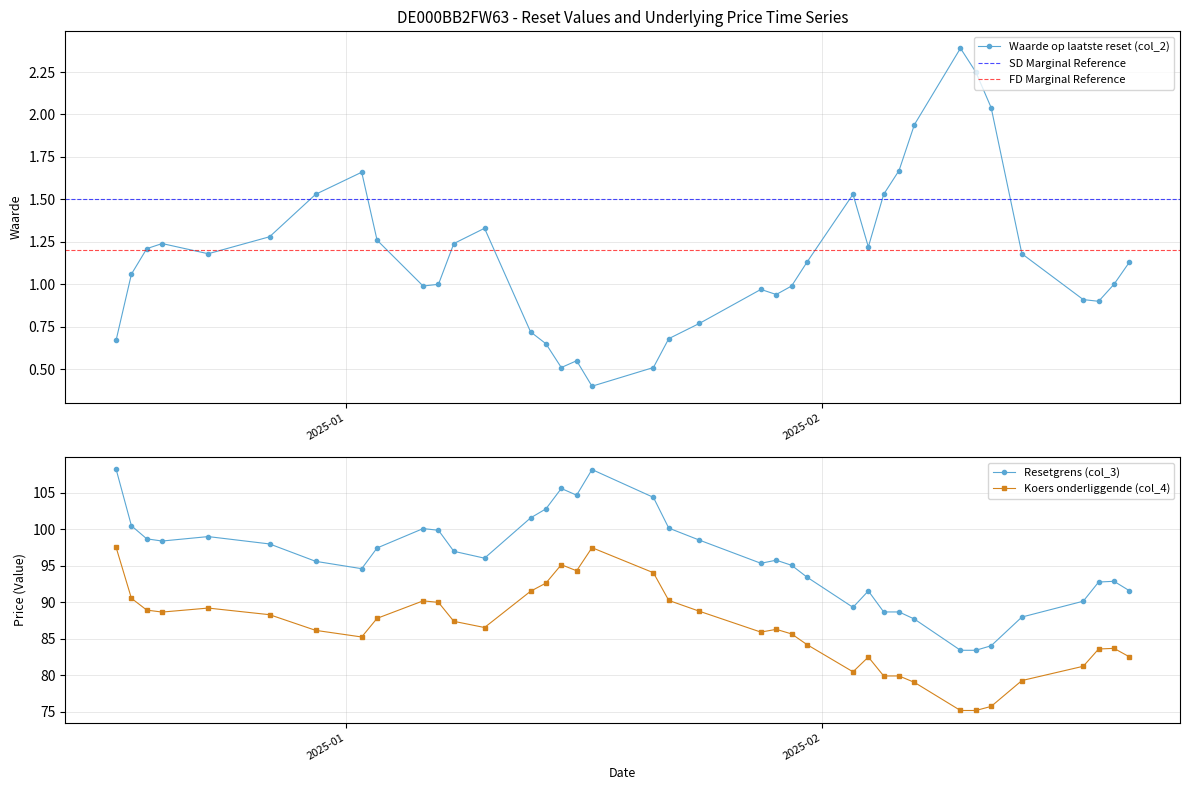

How many values in the Koers onderliggende (col_4) series exceed 86?

21